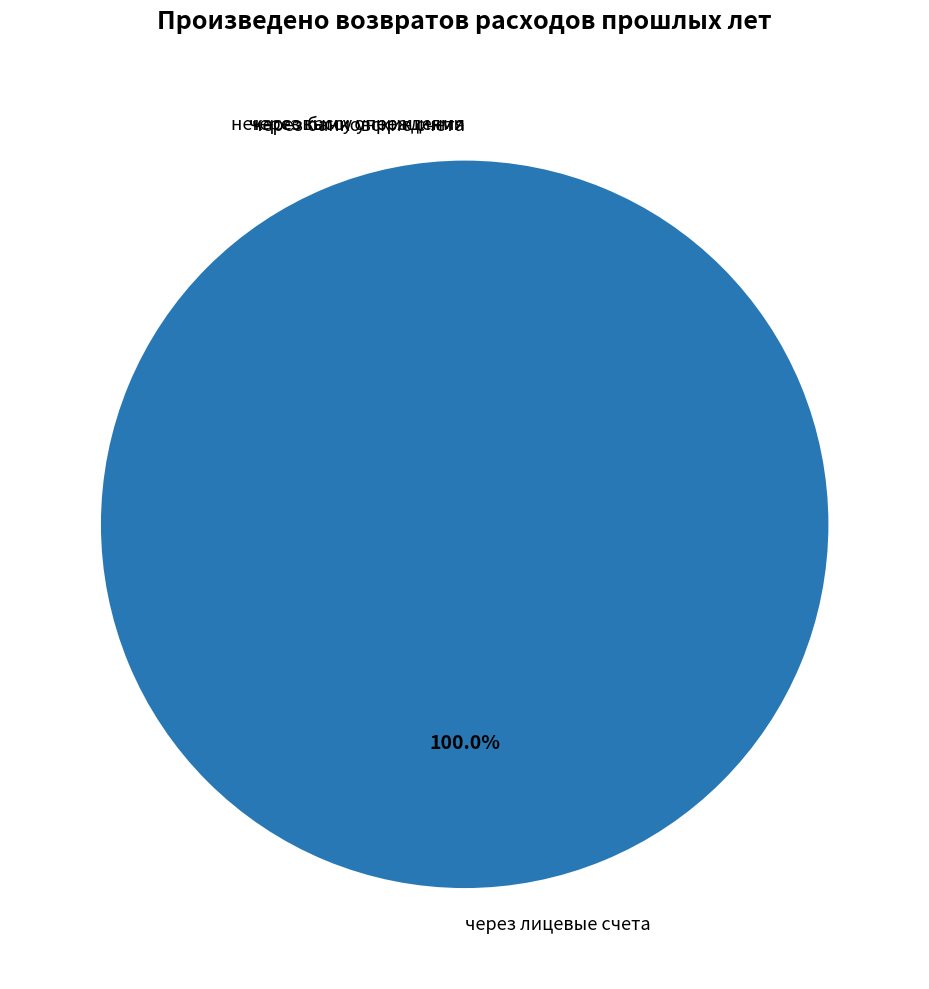

Which category has the smallest portion of the pie?

через банковские счета